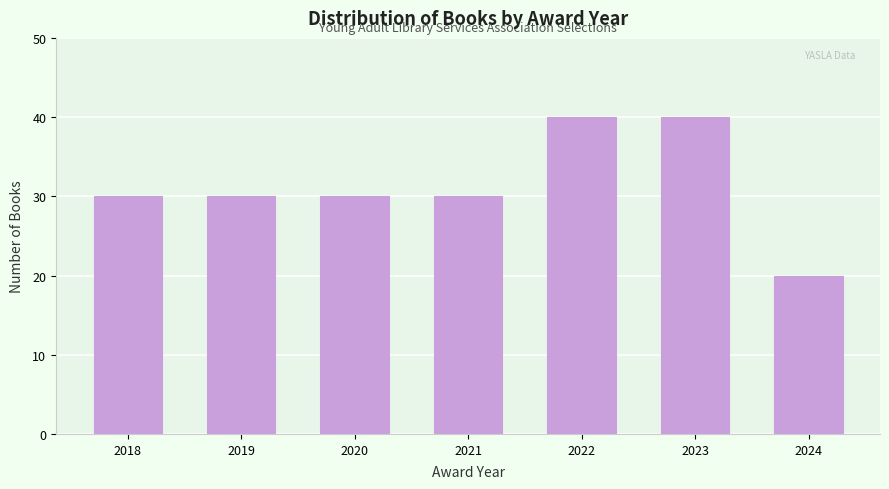

Reading left to right, transcribe all the data shown in this chart.

2018=30	2019=30	2020=30	2021=30	2022=40	2023=40	2024=20